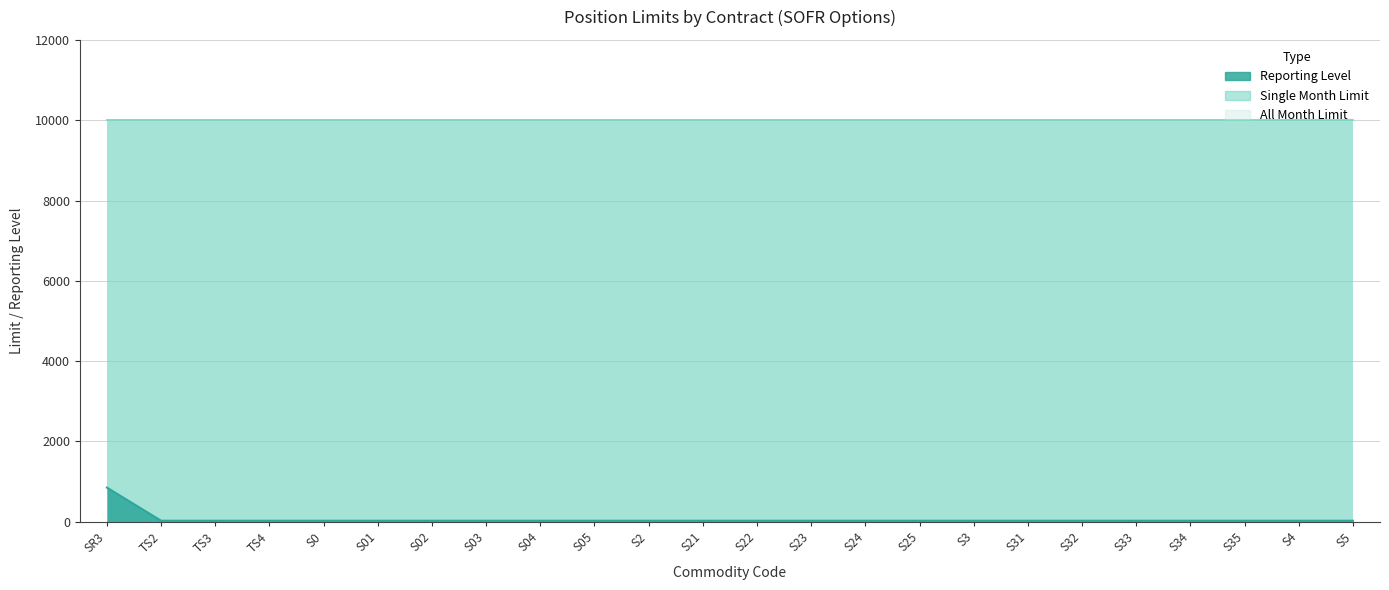

The Reporting Level series shows 17 at S22. True or false?

False